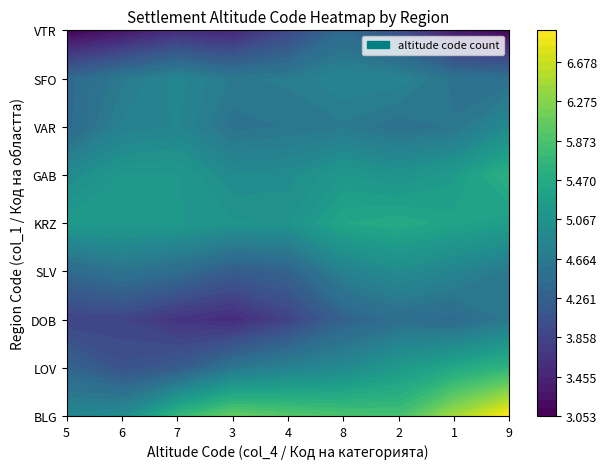

Between 4 and 1, which is larger?

4